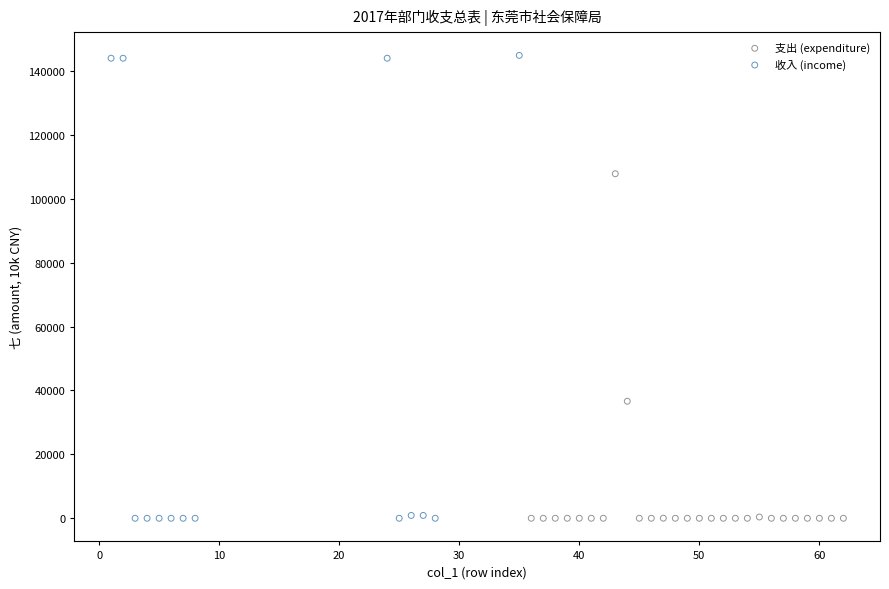

Which series reaches the maximum Y coordinate?

收入 (income)